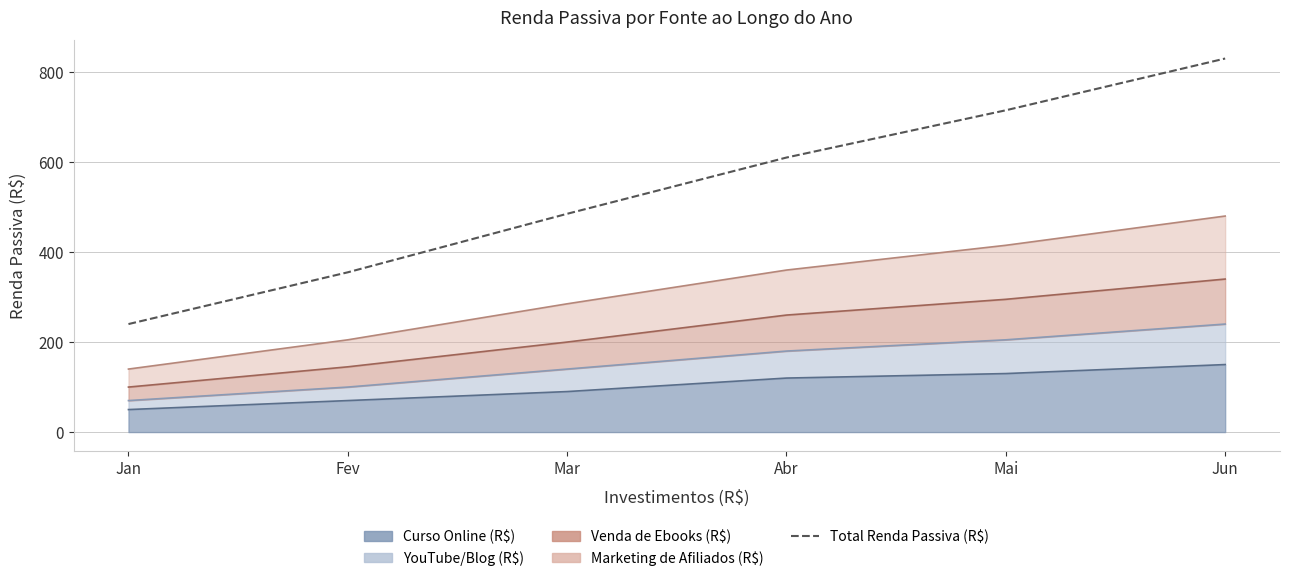

How many values are between 355 and 715?

4